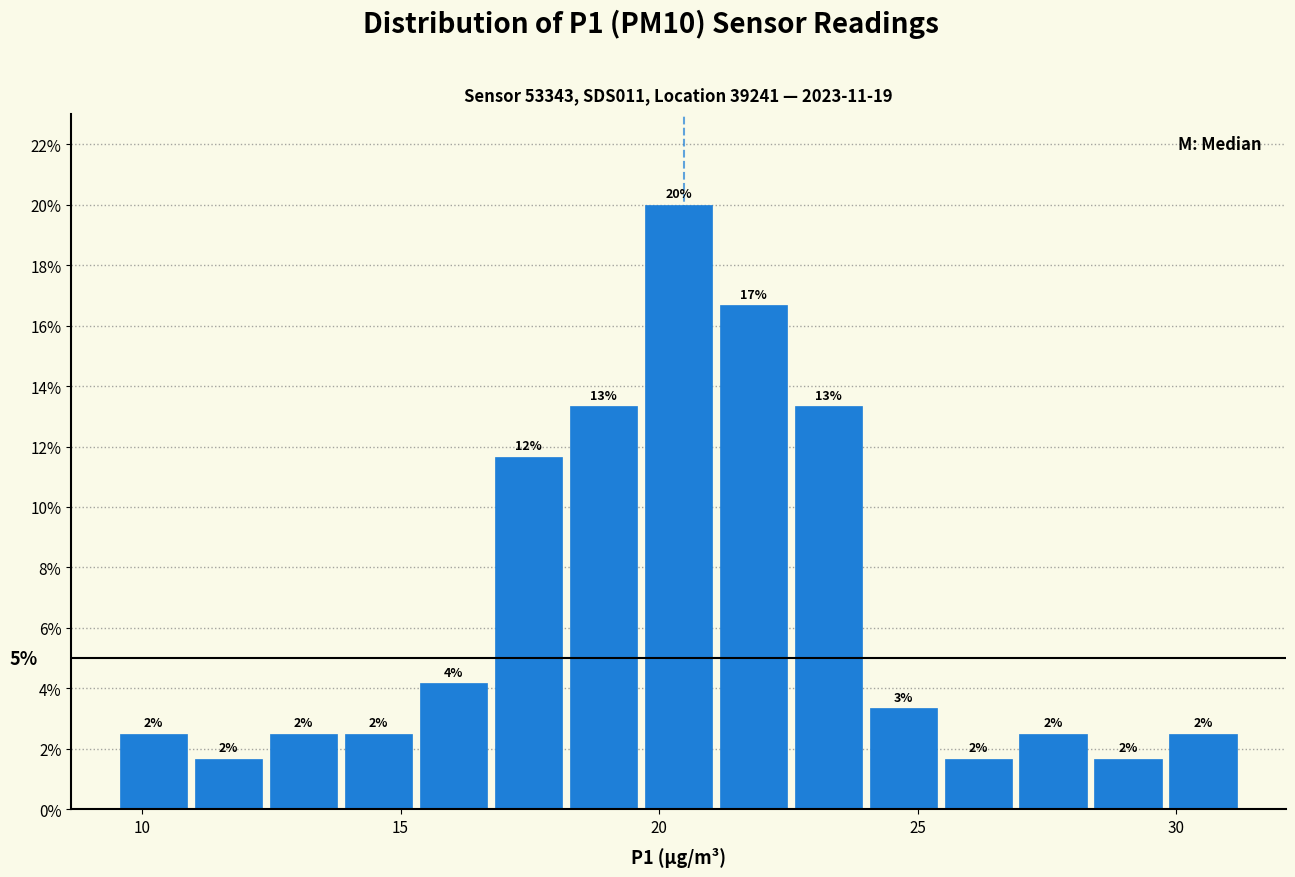

Read against the x-axis, roughly where is the centre of the tallest bar?

20.5